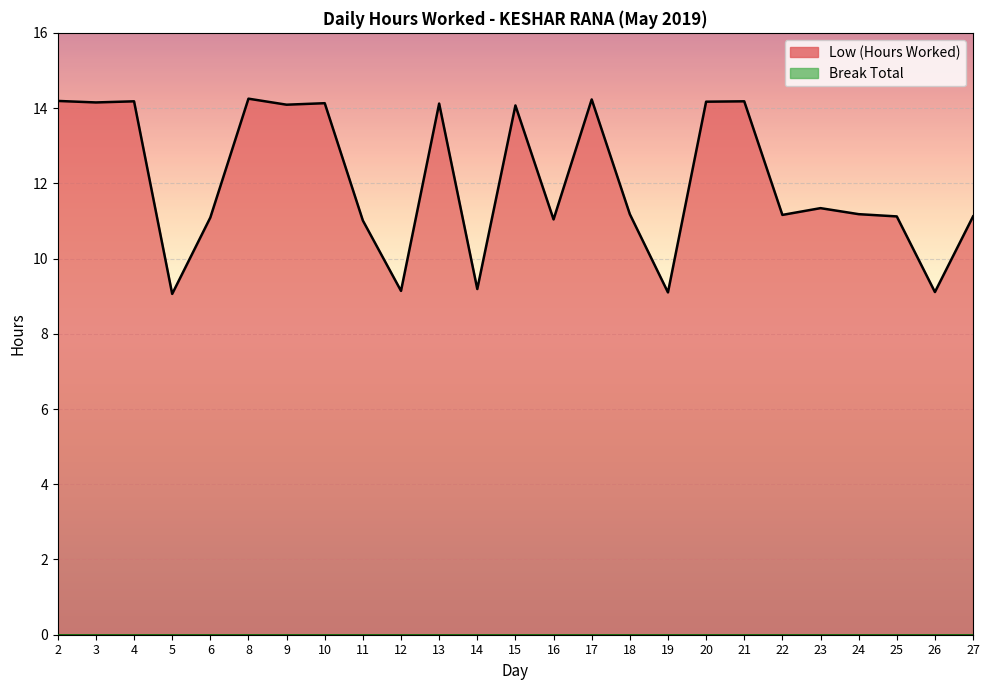

Is it true that the value at 8 is 14.2?

True